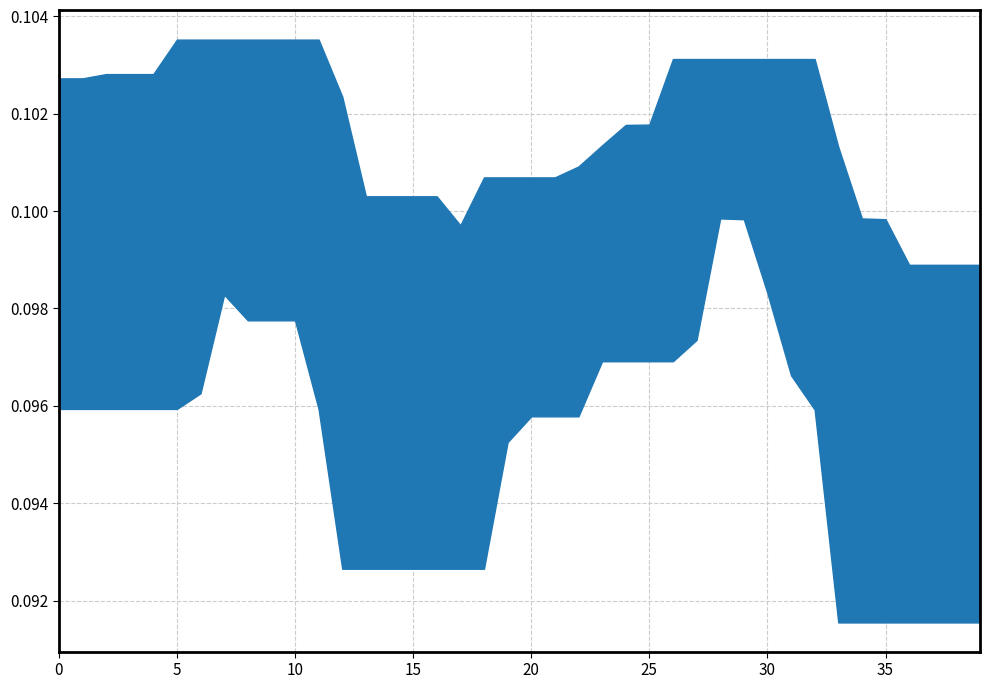

Rank the categories by value from highest to lowest.

8, 29, 5, 0, 9, 28, 27, 4, 26, 30, 25, 21, 13, 12, 31, 32, 20, 1, 22, 6, 37, 10, 33, 7, 18, 11, 24, 23, 39, 34, 3, 17, 2, 14, 35, 19, 38, 16, 15, 36